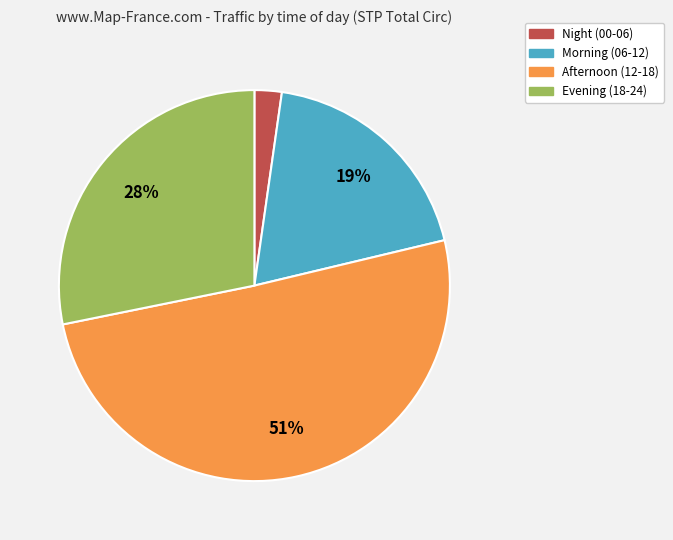

Does any single category account for the majority?

Yes